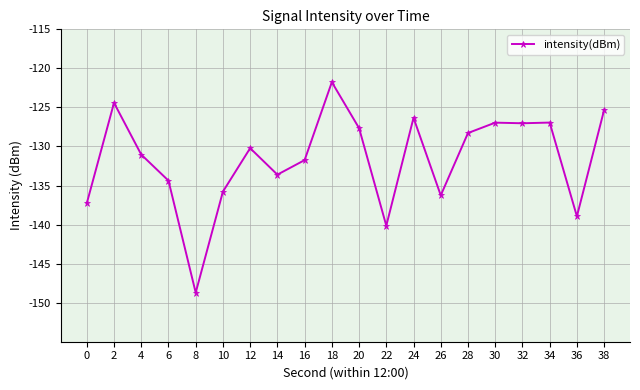

How many data points are less than -130?

11